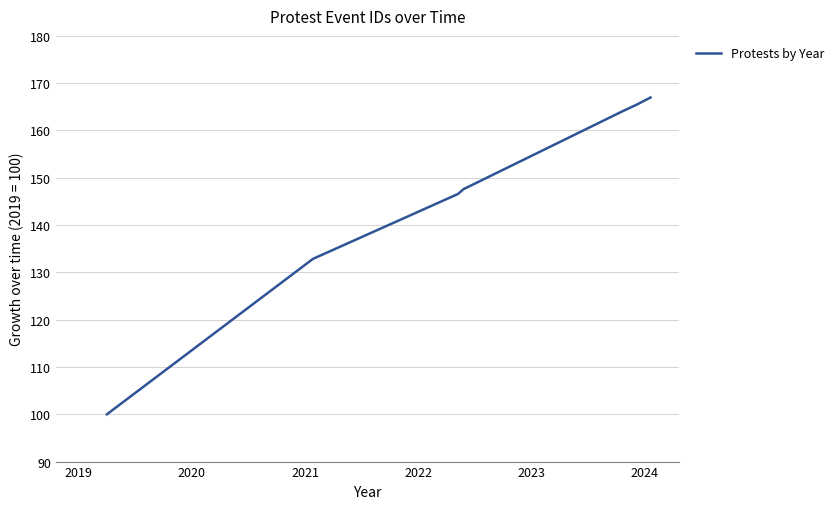

What is the average value?

146.2